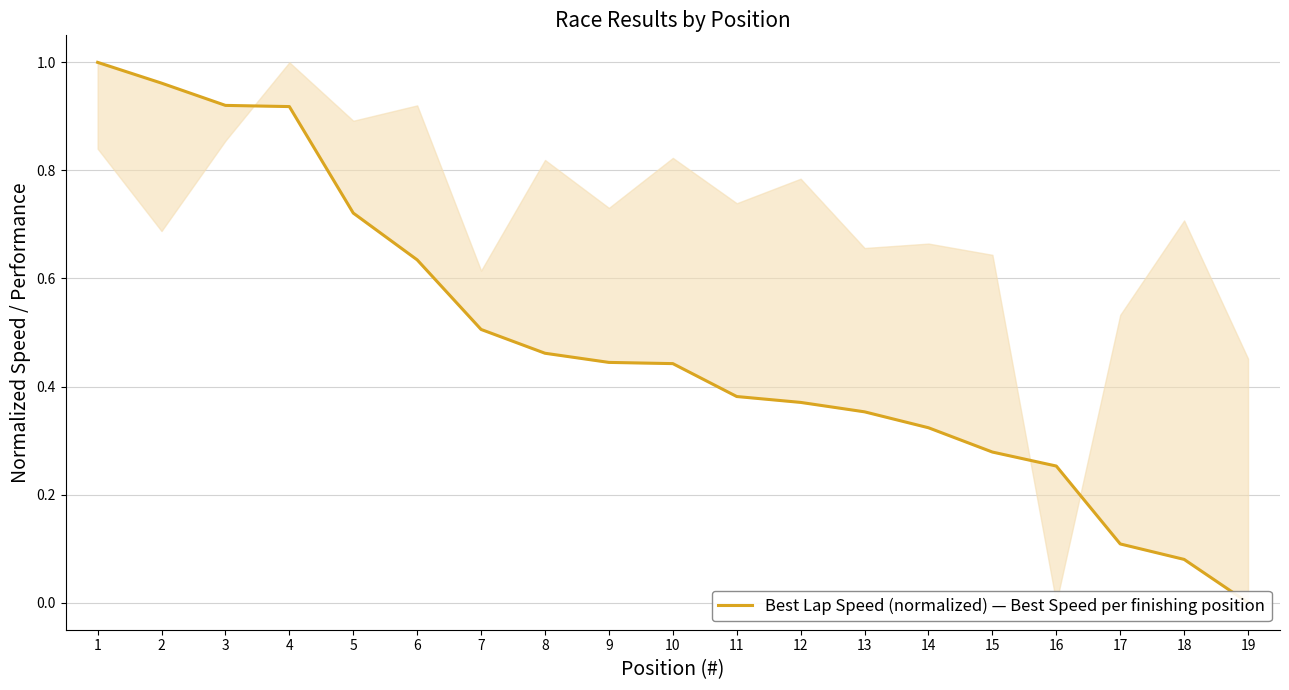

What is the change in value from 4 to 6?

-0.3